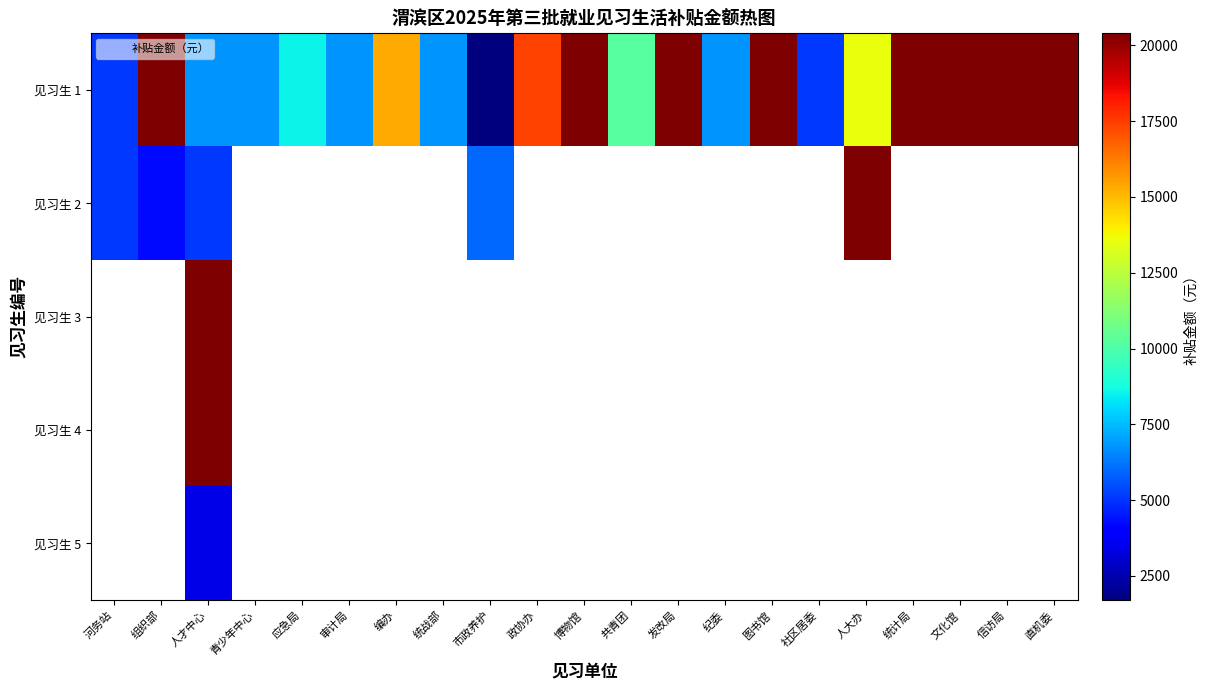

Between 市政养护 and 图书馆, which series saw the biggest shift?

见习生 1